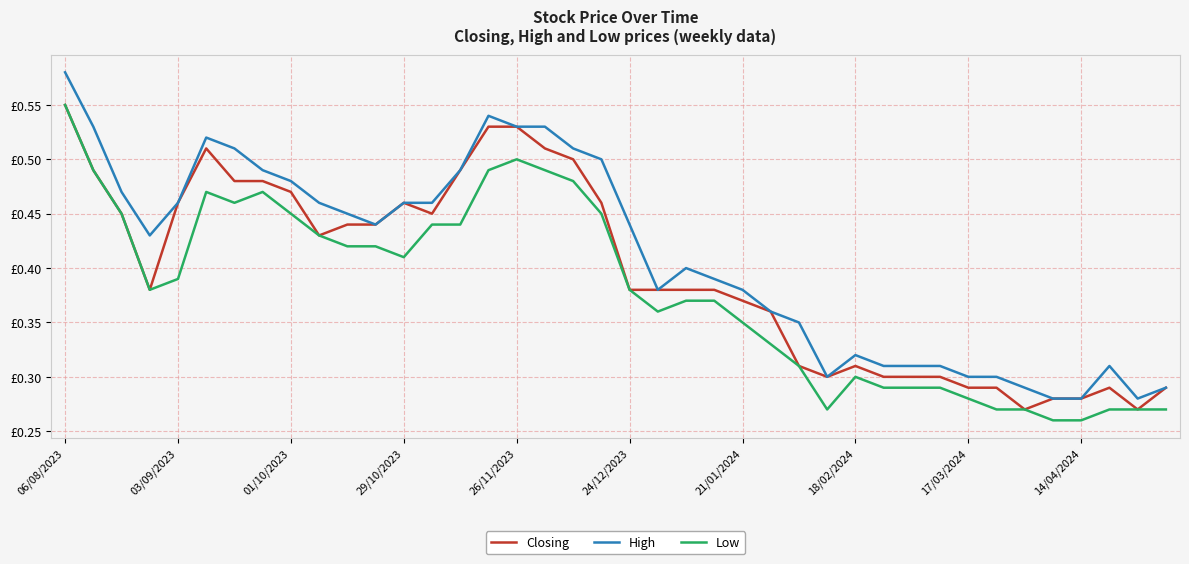

Rank the series by their average value, from highest to lowest.

High, Closing, Low